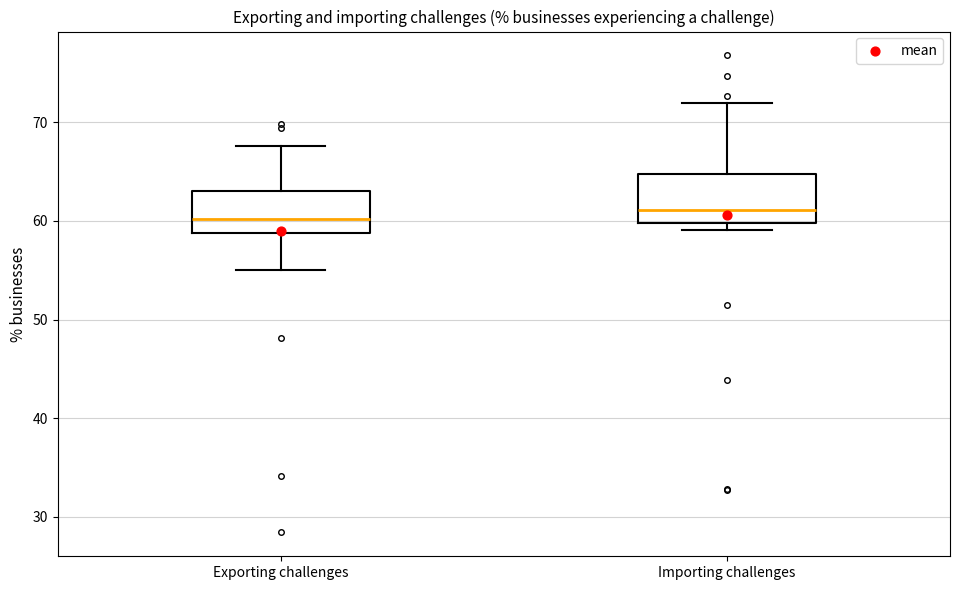

Reading left to right, read every box against the y-axis: the position of its median line, the range the box covers, and the ends of its whiskers. The values are not printed on the chart, so give them approximately, as read against the axis.

Exporting challenges: median 60, box 59 to 63, whiskers 55 to 68
Importing challenges: median 61, box 60 to 65, whiskers 59 to 72